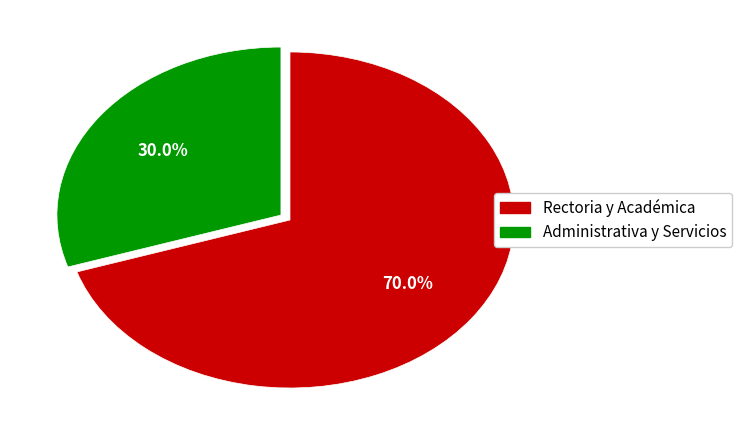

Is there any slice that represents more than half of the pie?

Yes